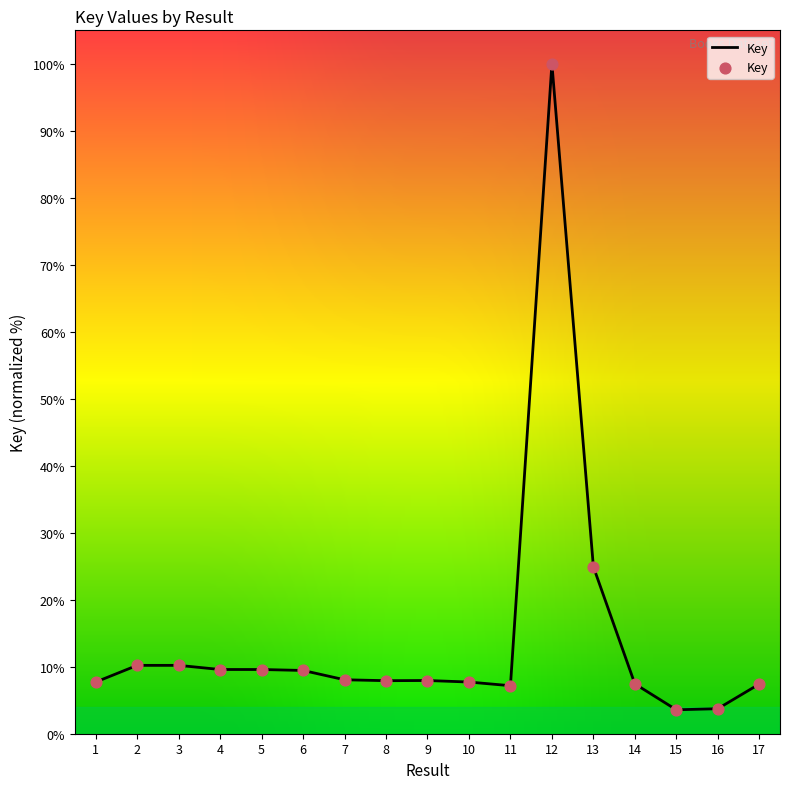

What is the ratio of the value at 1 to the value at 16?

2.1